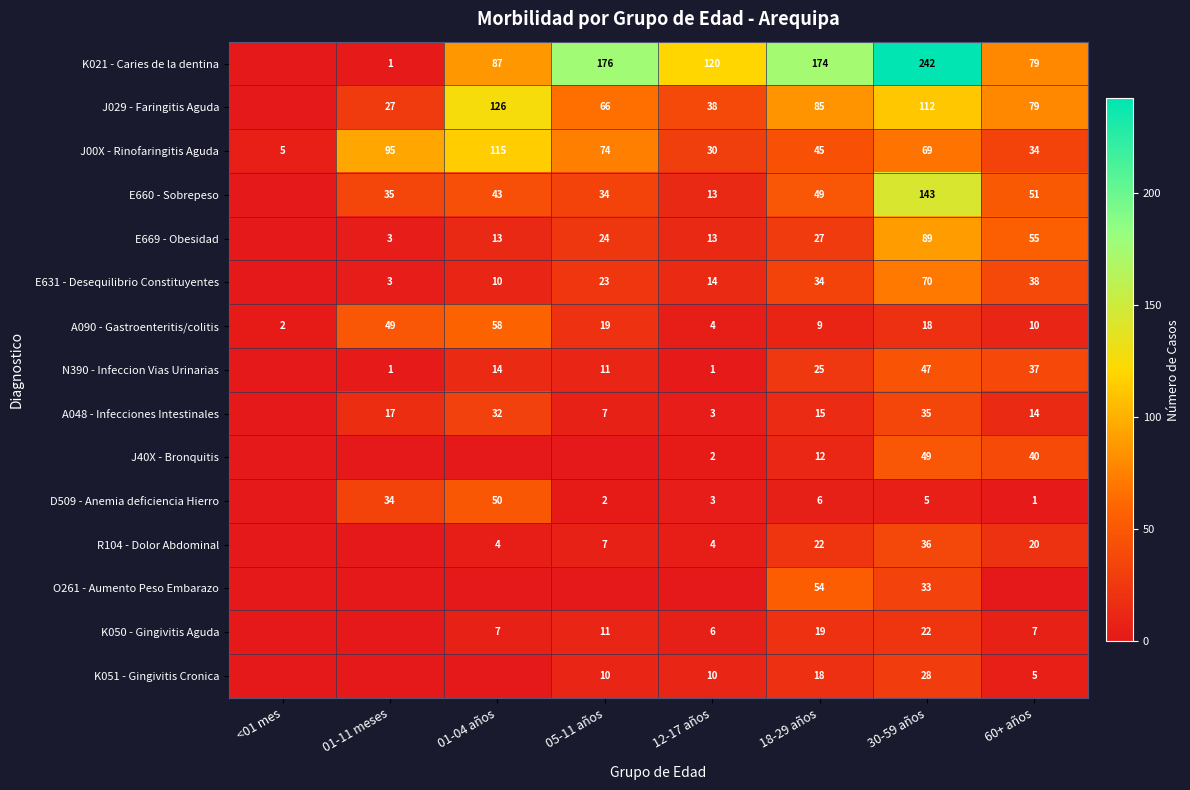

Which category has the lowest value across all series?

<01 mes